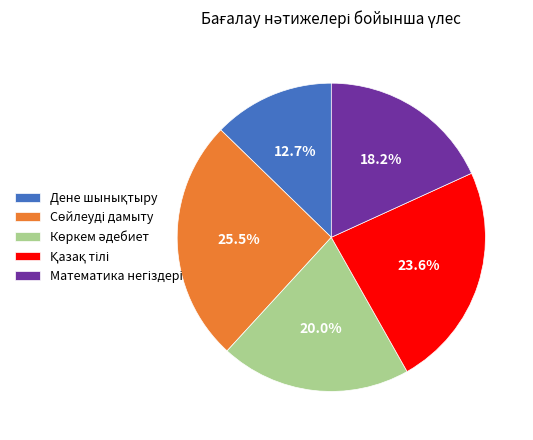

Is there a majority slice in this chart?

No